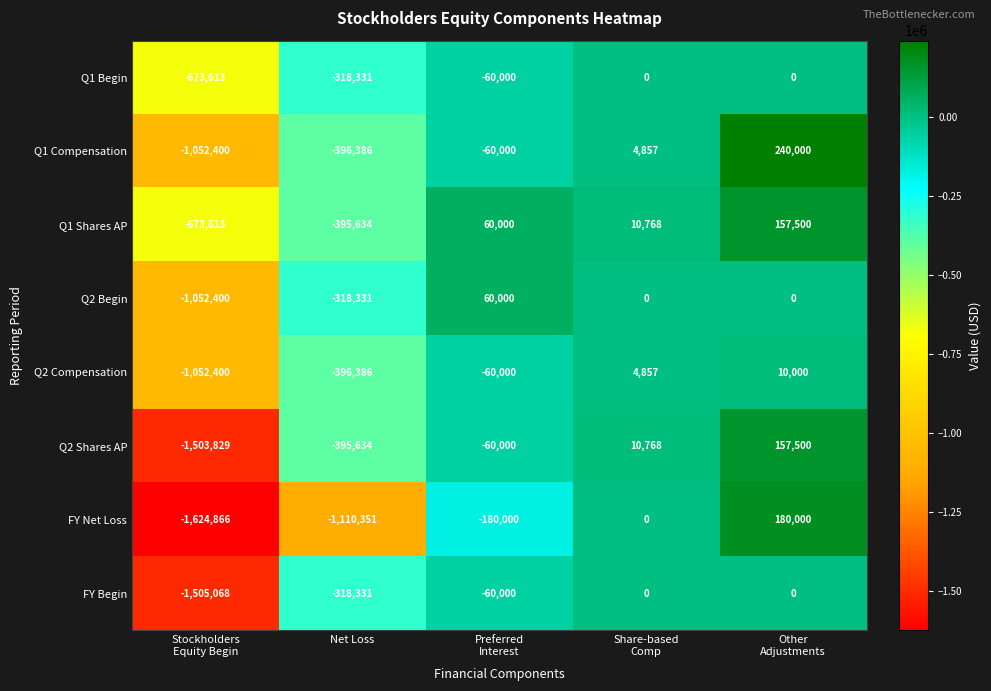

How many series are shown in this chart?

8